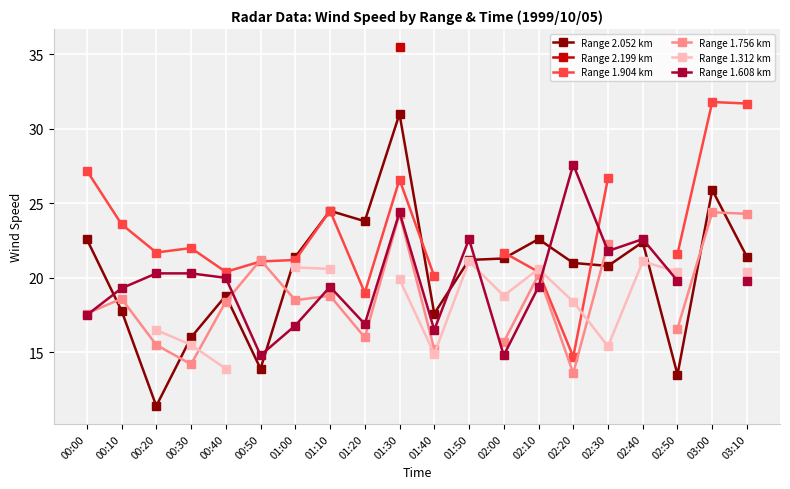

How many series are shown in this chart?

6